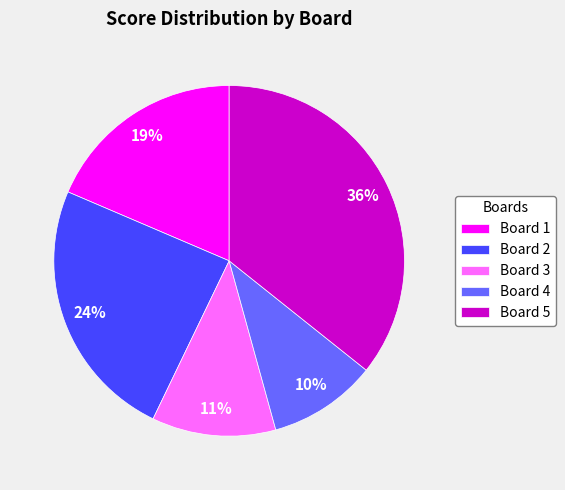

To the nearest percent, what is the combined percentage of Board 5 and Board 2?

60%